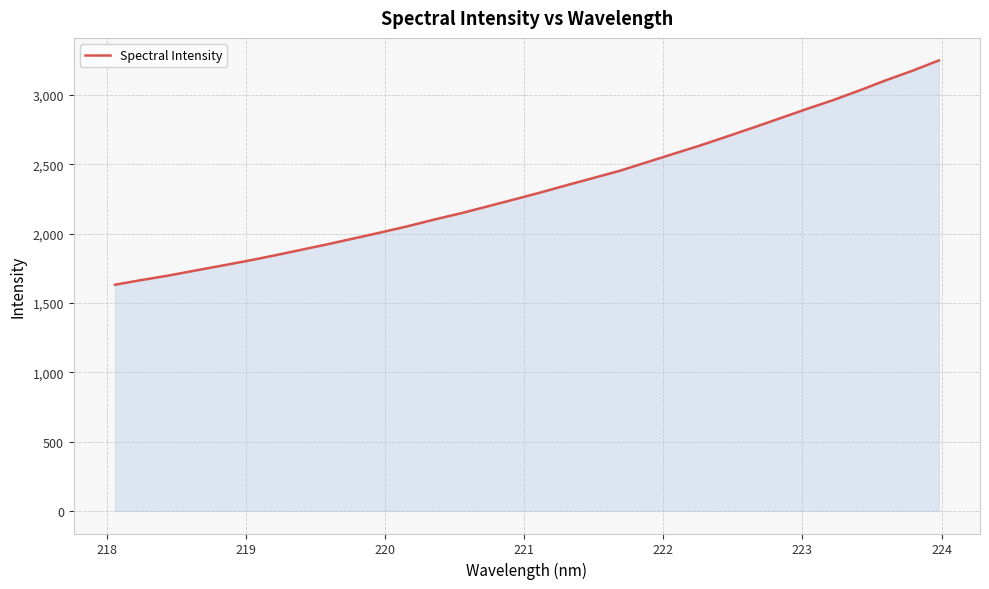

What is the difference between the maximum and minimum values?

1617.3